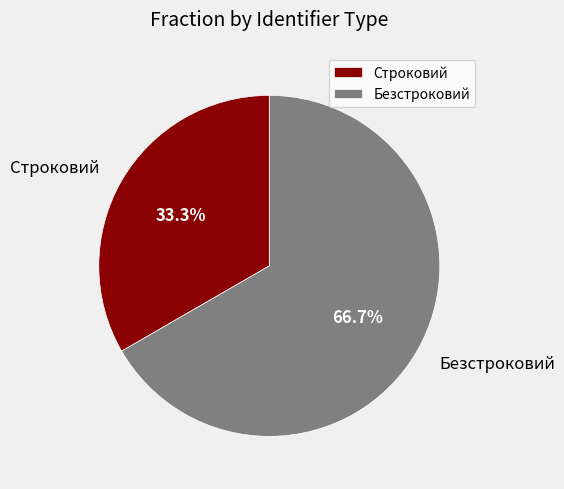

Approximately how many times larger is the value at Строковий compared to Безстроковий?

0.5